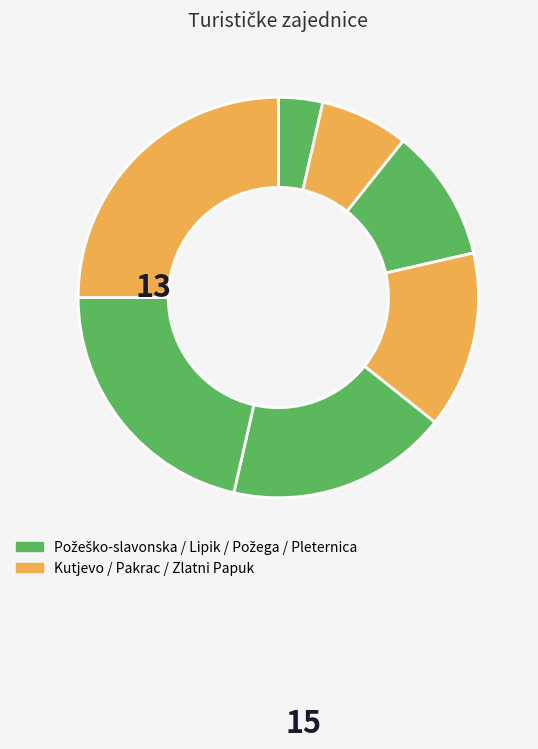

Which slice is the smallest?

Požeško-slavonska županija